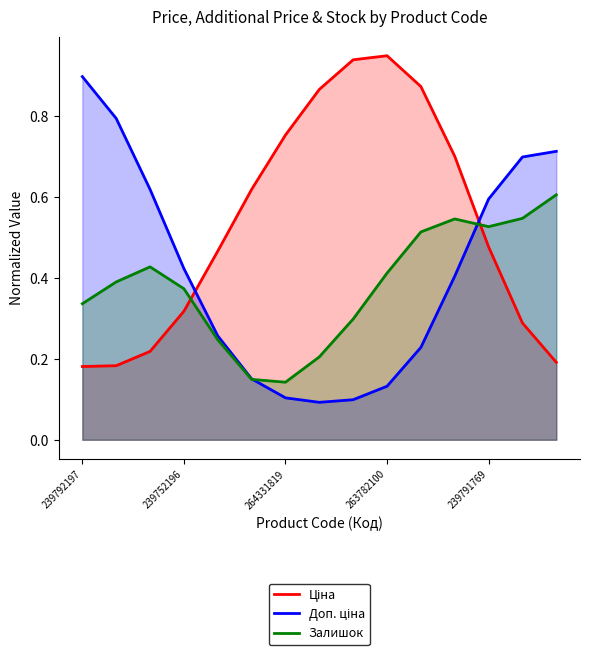

What is the total value across all series at 5?

0.9